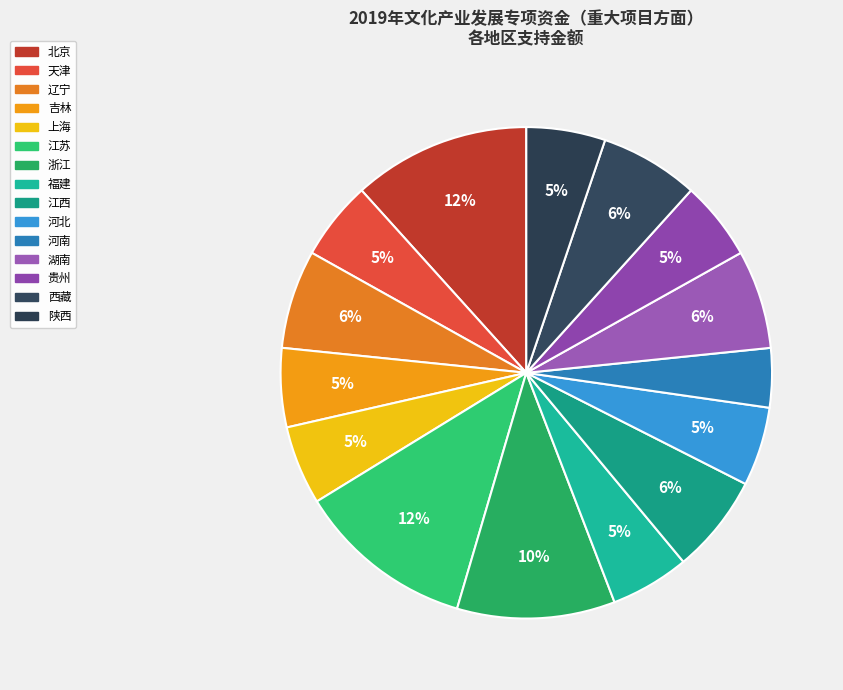

How many segments does this pie chart have?

15